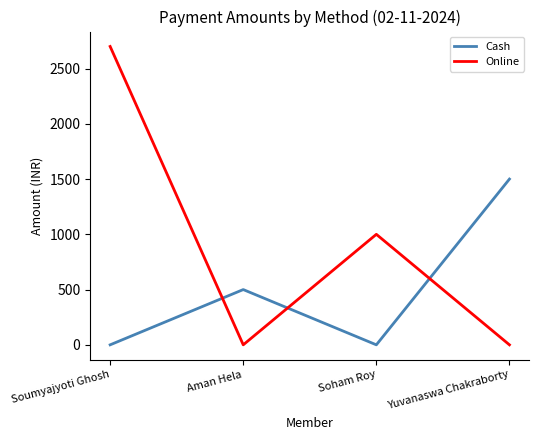

List the series in order of their overall mean, highest first.

Online, Cash